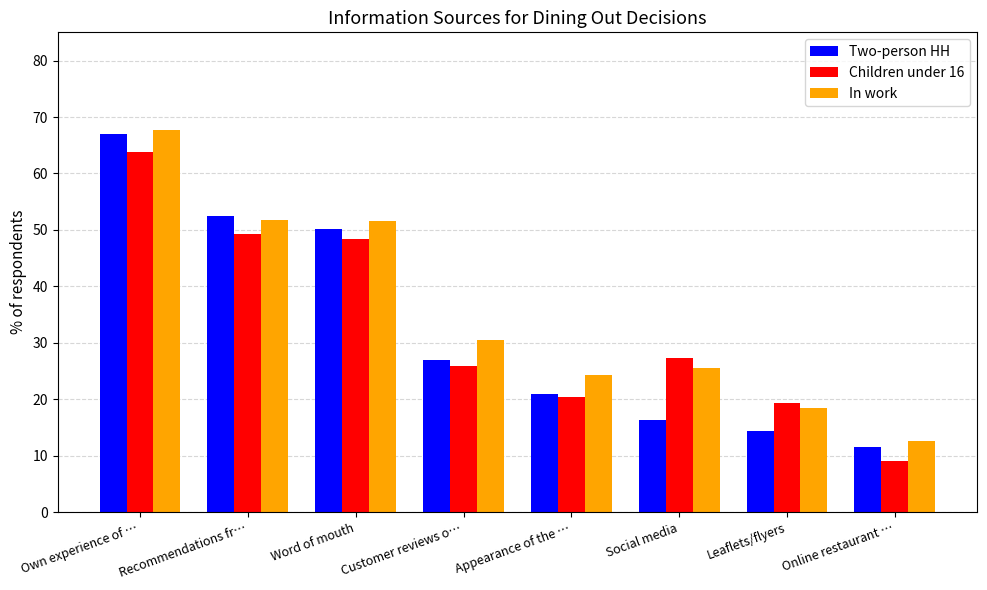

Where does the Children under 16 series first go above 27?

Own experience of …